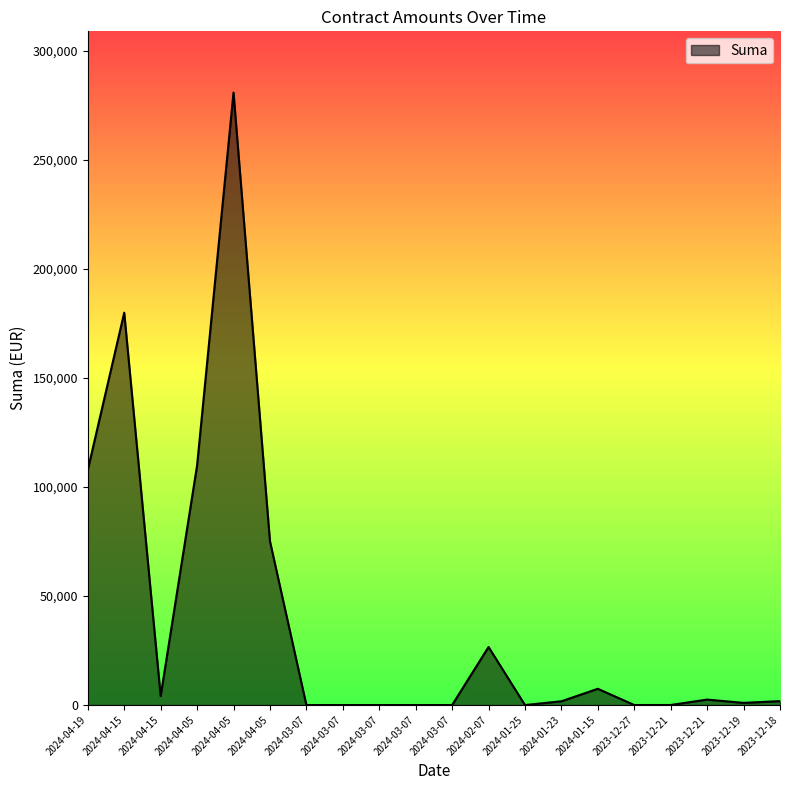

Where does the data first go above 1800?

2024-04-19